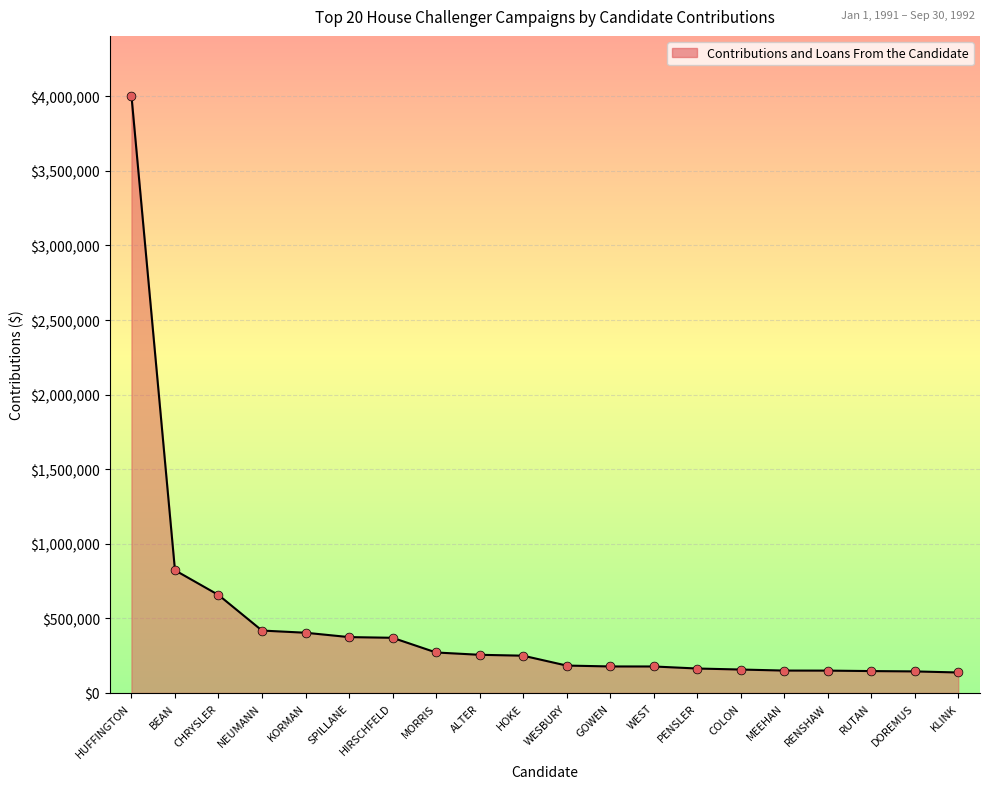

Approximately how many times larger is the value at HUFFINGTON compared to MEEHAN?

26.6